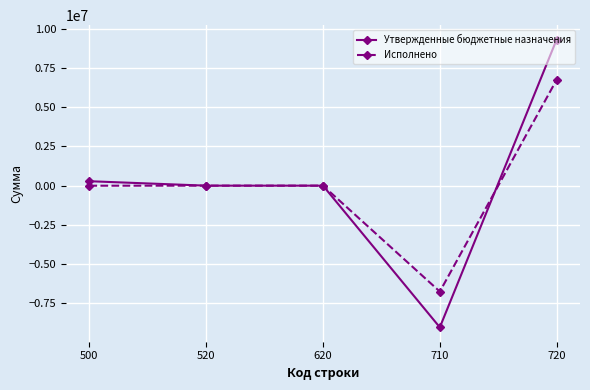

What is the minimum value shown in the chart?

-9018438.3